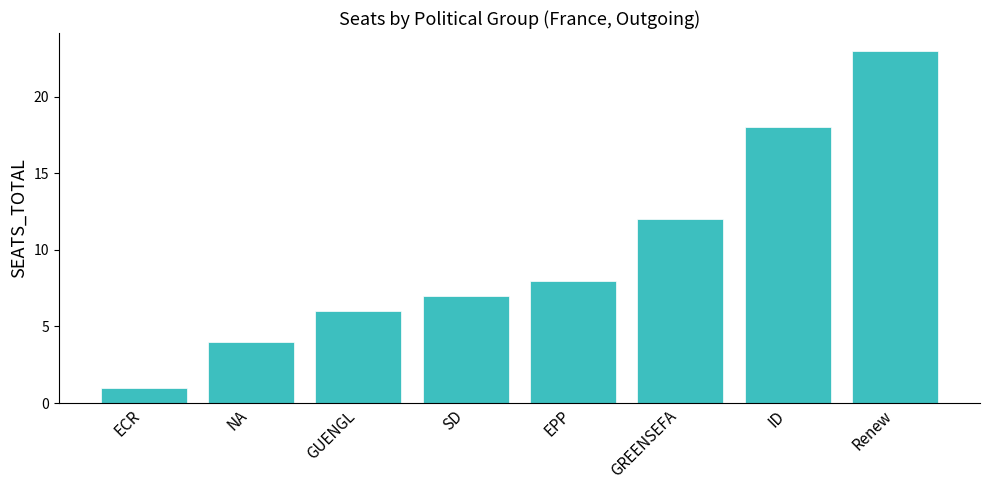

How many values are below 8?

4